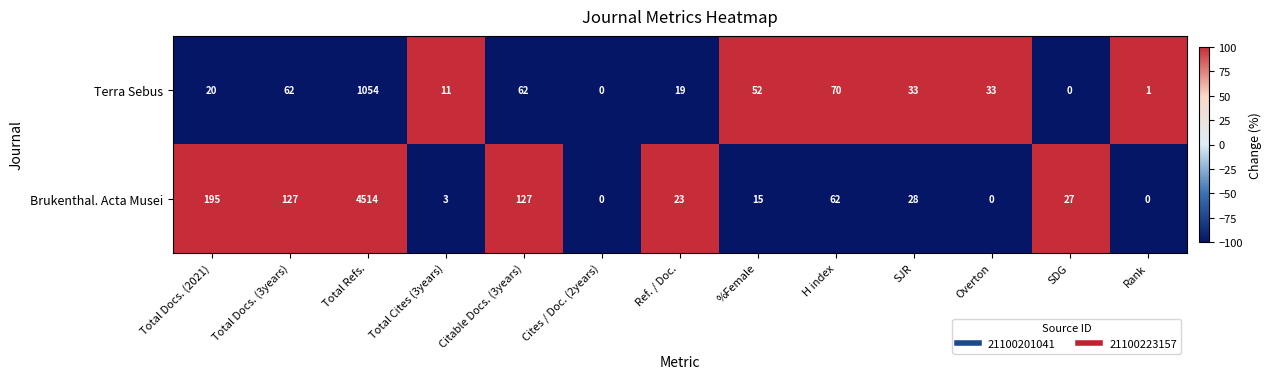

What is the average value of the Terra Sebus series?

109